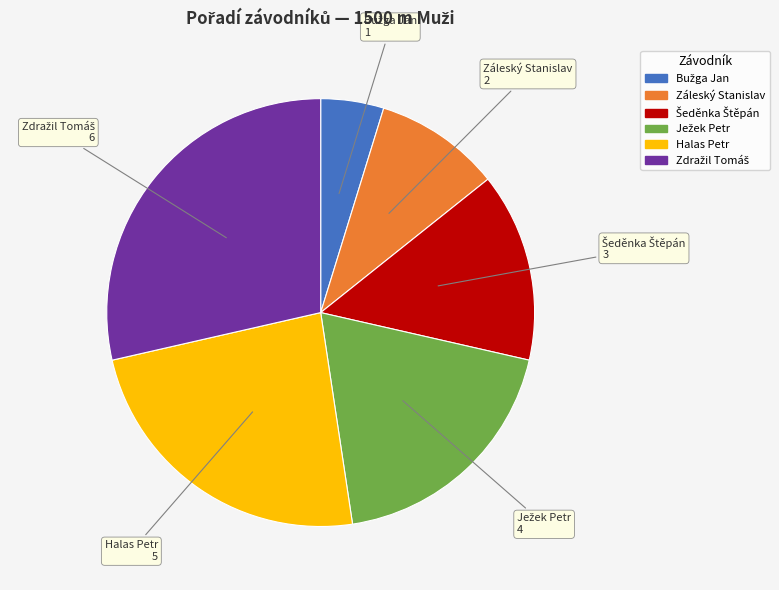

Is there a majority slice in this chart?

No